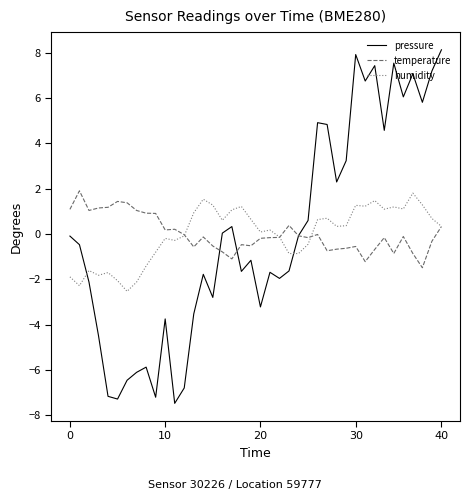

After their last crossing, which series has the higher values: humidity or pressure?

pressure